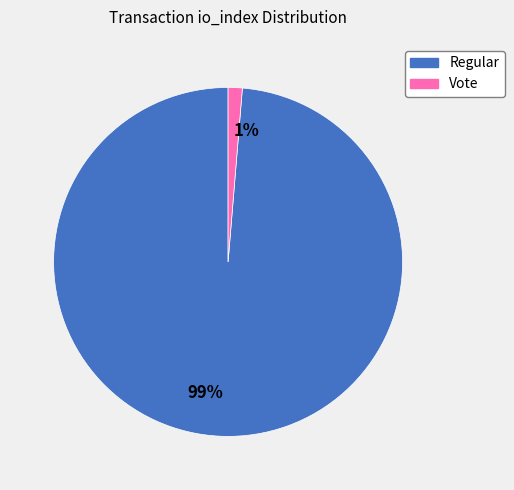

Count the number of slices in the pie.

2